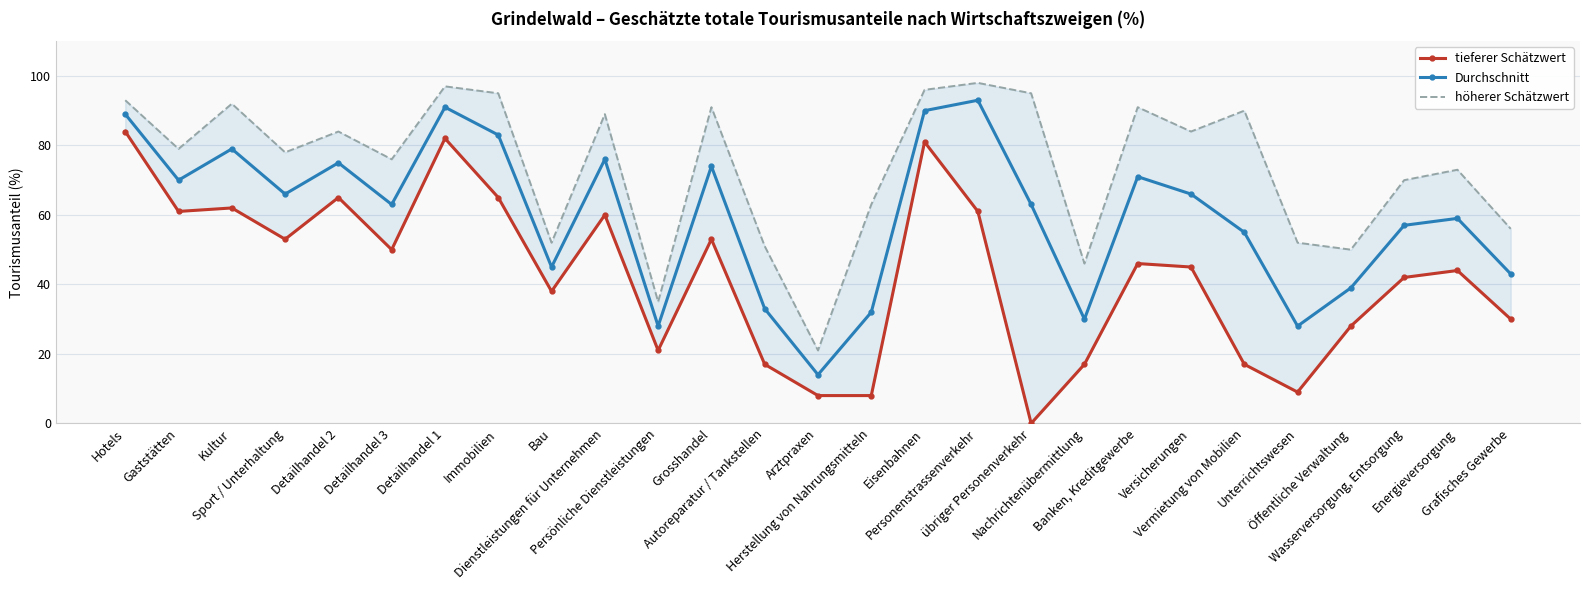

Which series has the widest spread of values?

tieferer Schätzwert